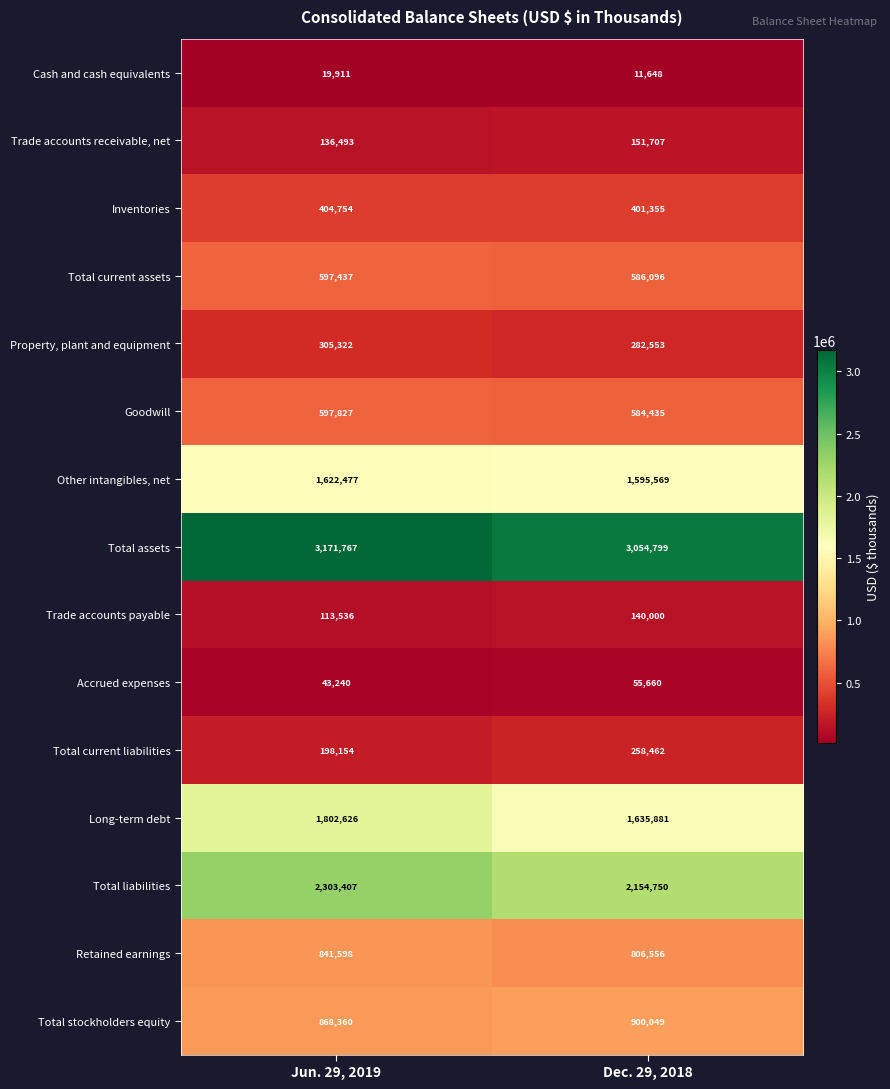

Which label corresponds to the largest value in the chart?

Jun. 29, 2019